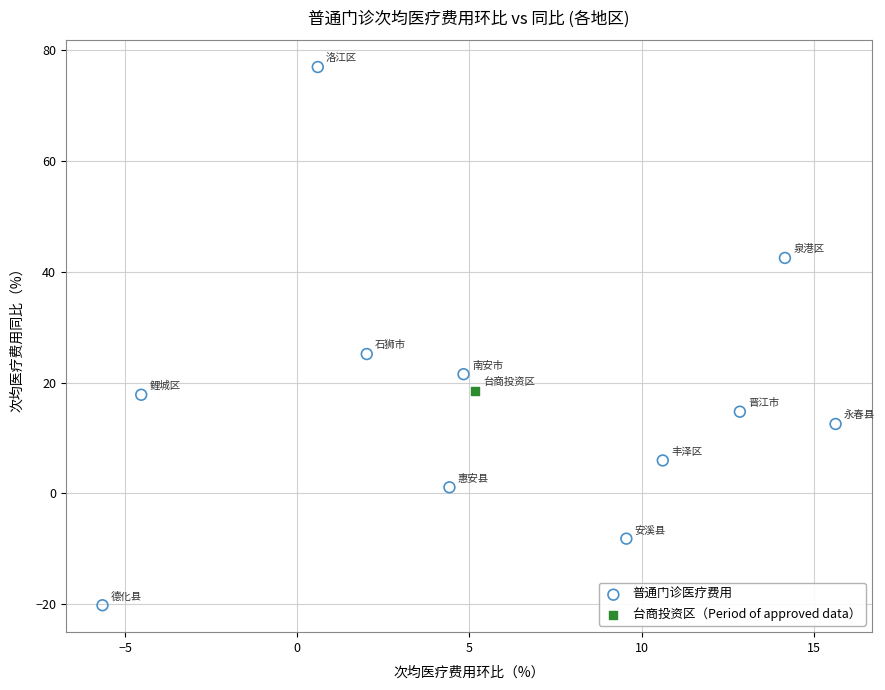

What are all the series names shown in the legend?

普通门诊医疗费用, 台商投资区（Period of approved data）